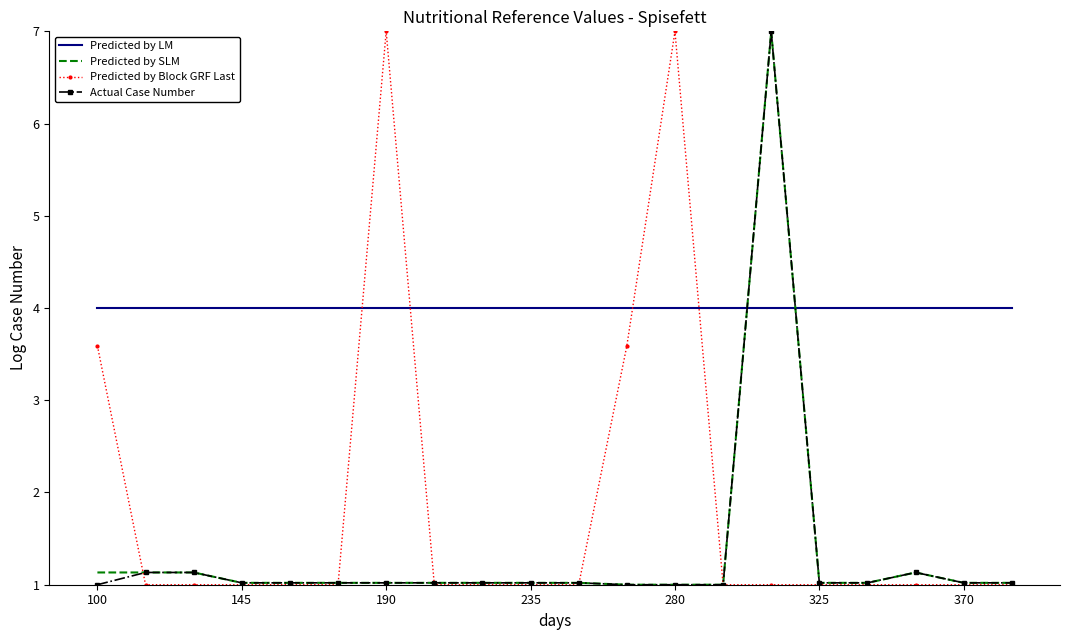

Which series has the largest total across all categories?

Predicted by LM